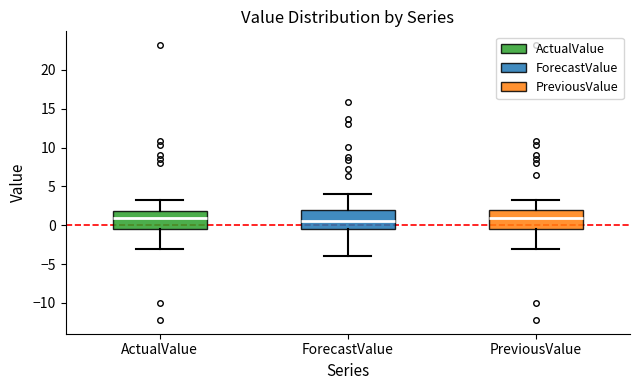

Reading left to right, transcribe this box plot: for each box, give where its median line is, the range the box spans, and where its two whiskers end, as read against the y-axis. The values are not printed on the chart, so give them approximately, as read against the axis.

ActualValue: median 1.0, box -0.5 to 2.0, whiskers -3.0 to 3.5
ForecastValue: median 0.5, box -0.5 to 2.0, whiskers -4.0 to 4.0
PreviousValue: median 1.0, box -0.5 to 2.0, whiskers -3.0 to 3.5